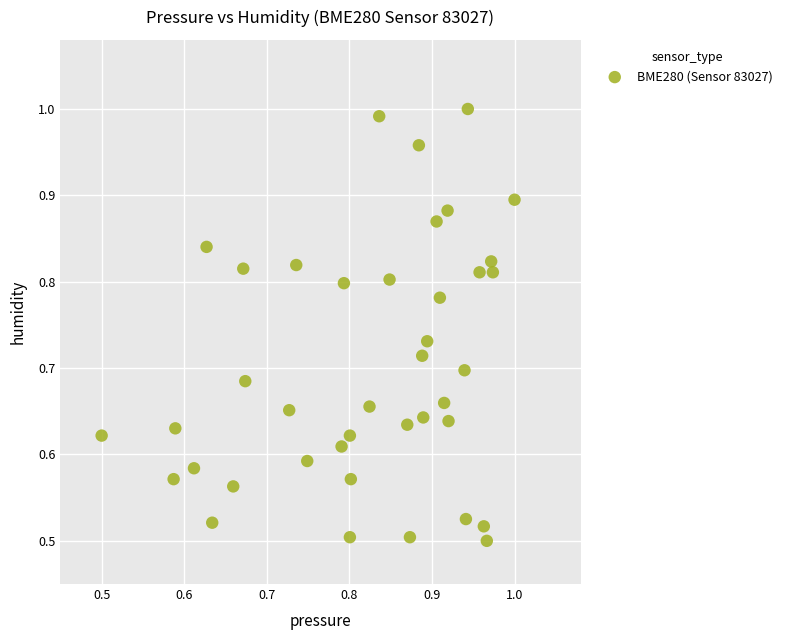

Count the number of points in this scatter plot.

40